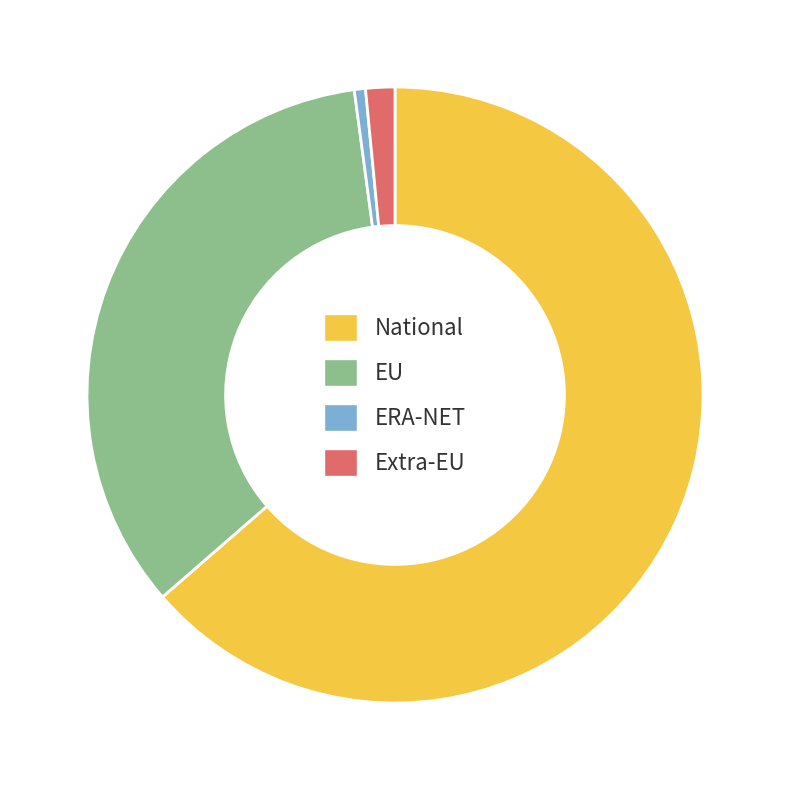

Is it true that ERA-NET is 1% of the pie?

True